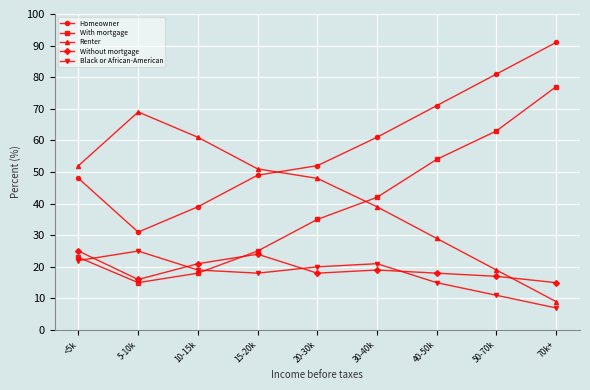

At which label does Without mortgage first exceed 18?

<5k